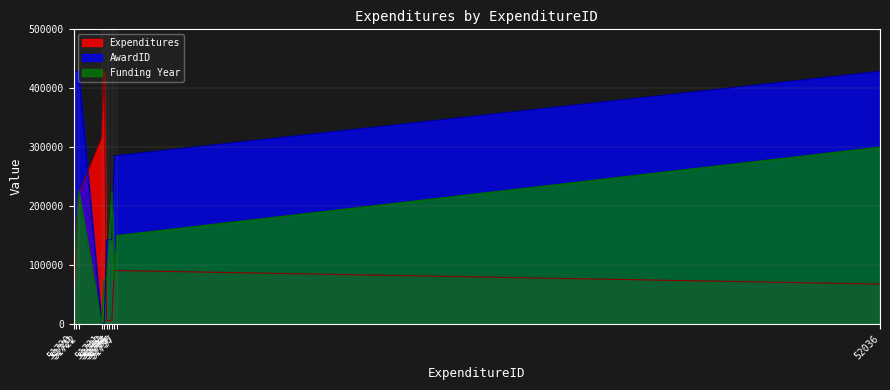

Rank the categories by AwardID value from lowest to highest.

51731, 51732, 51733, 51734, 51735, 51736, 51737, 51720, 51721, 51722, 52036